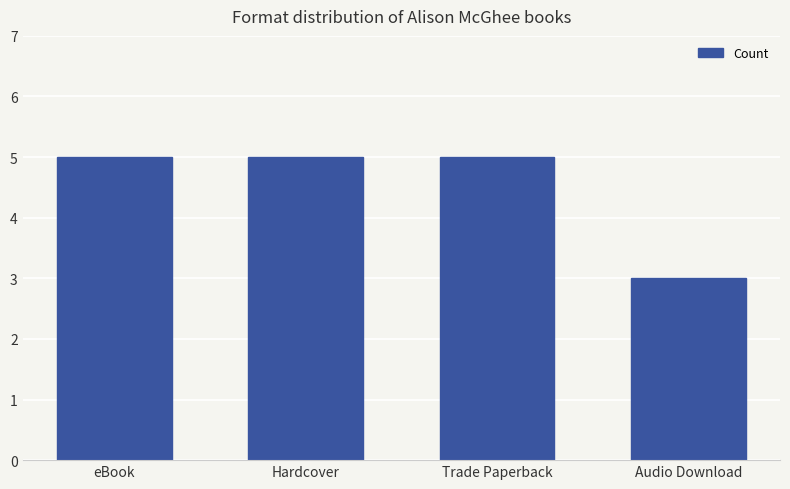

What value does the data have at Audio Download?

3